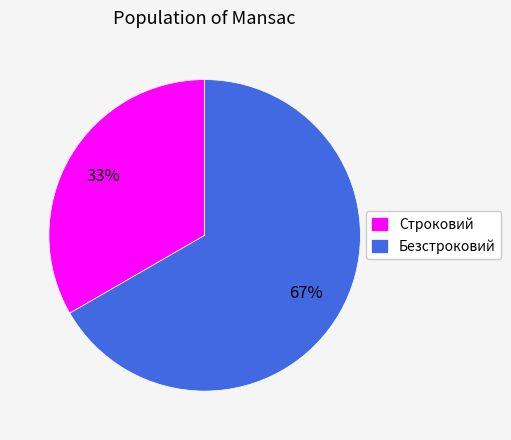

Approximately how many times larger is the value at Строковий compared to Безстроковий?

0.5